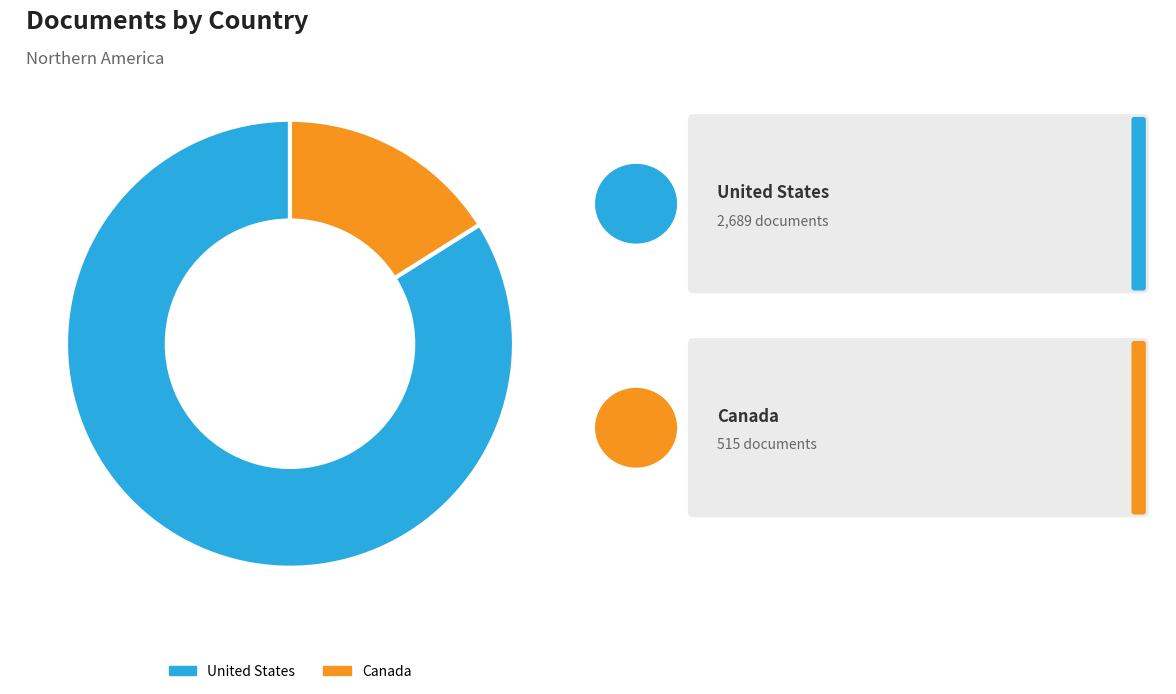

The Canada slice represents 27% of the pie. True or false?

False